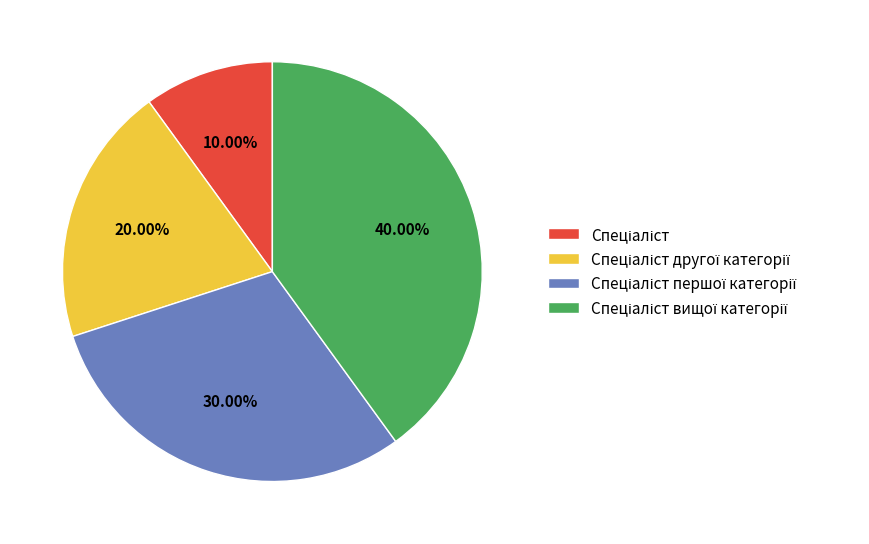

Is there any slice that represents more than half of the pie?

No